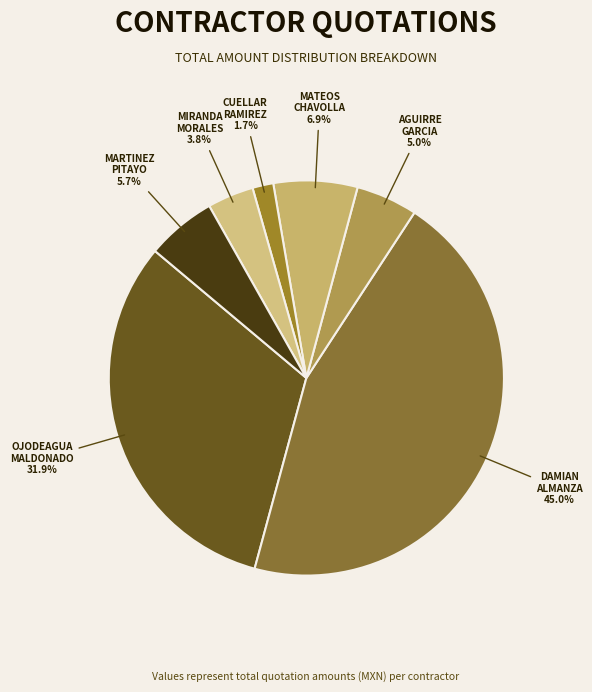

To the nearest percent, what is the average slice percentage?

14%